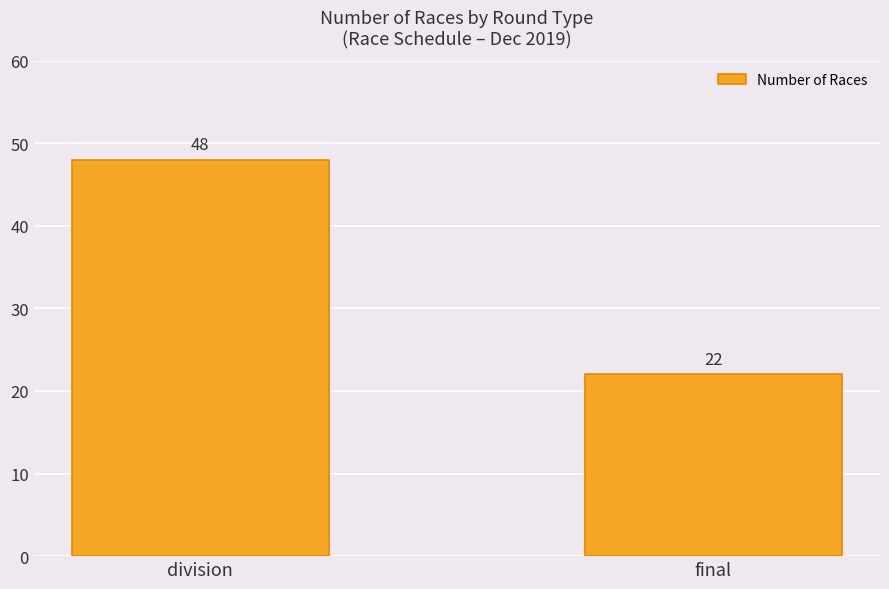

At which category does the chart reach its minimum across all series?

final